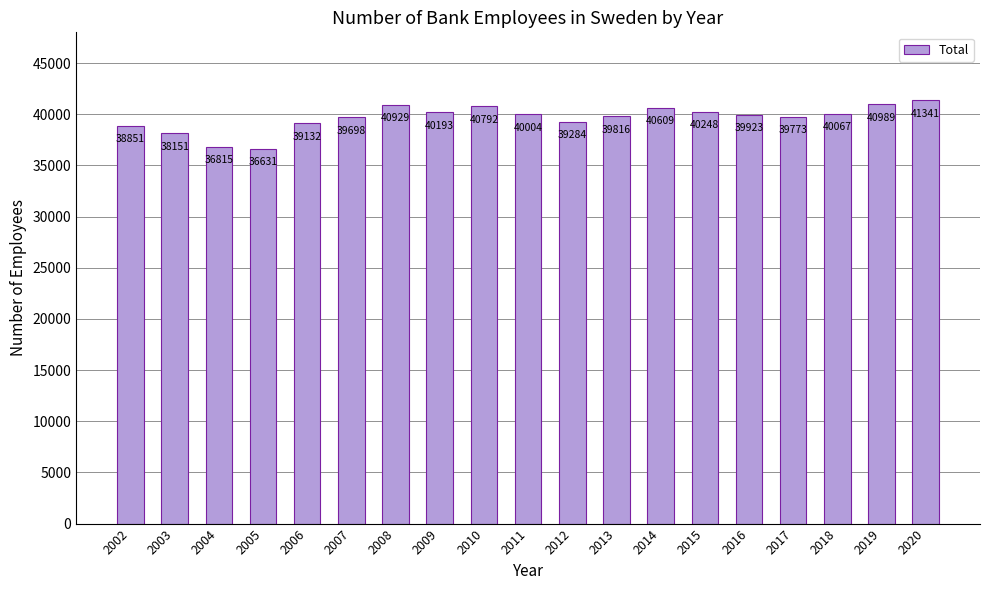

What is the value of the 5th bar from the left?

39132